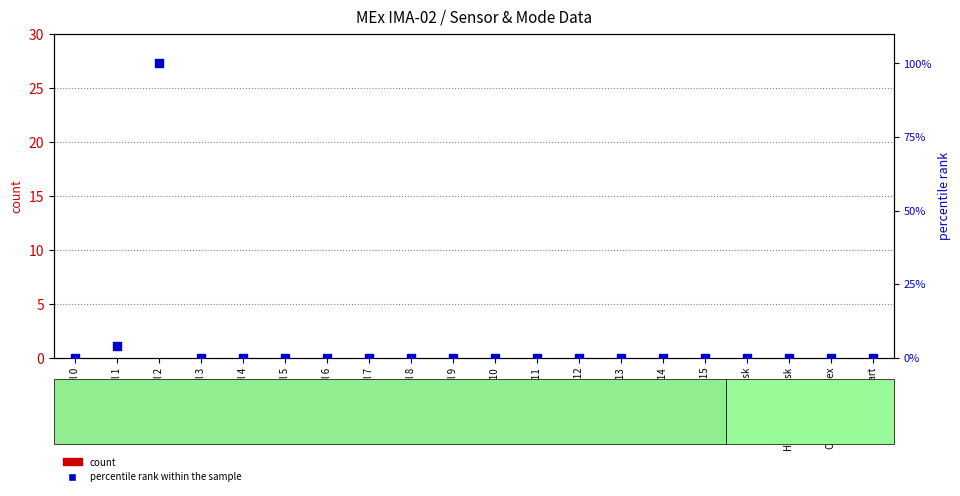

At which category is the sum across all series the highest?

Mass Channel 2